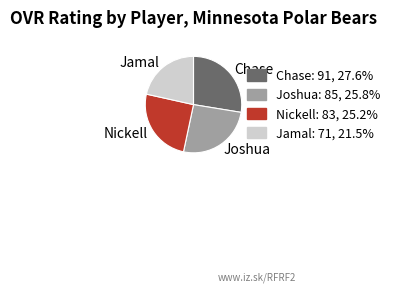

Which category has the smallest portion of the pie?

Jamal